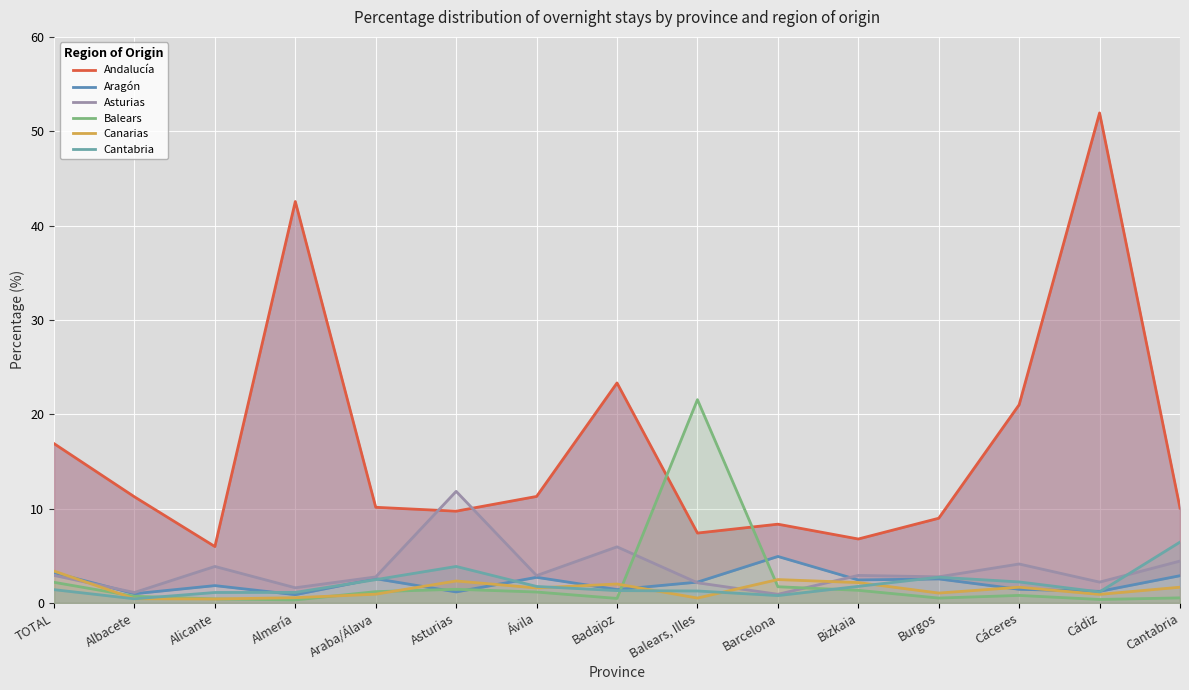

Which label corresponds to the largest value in the chart?

Cádiz